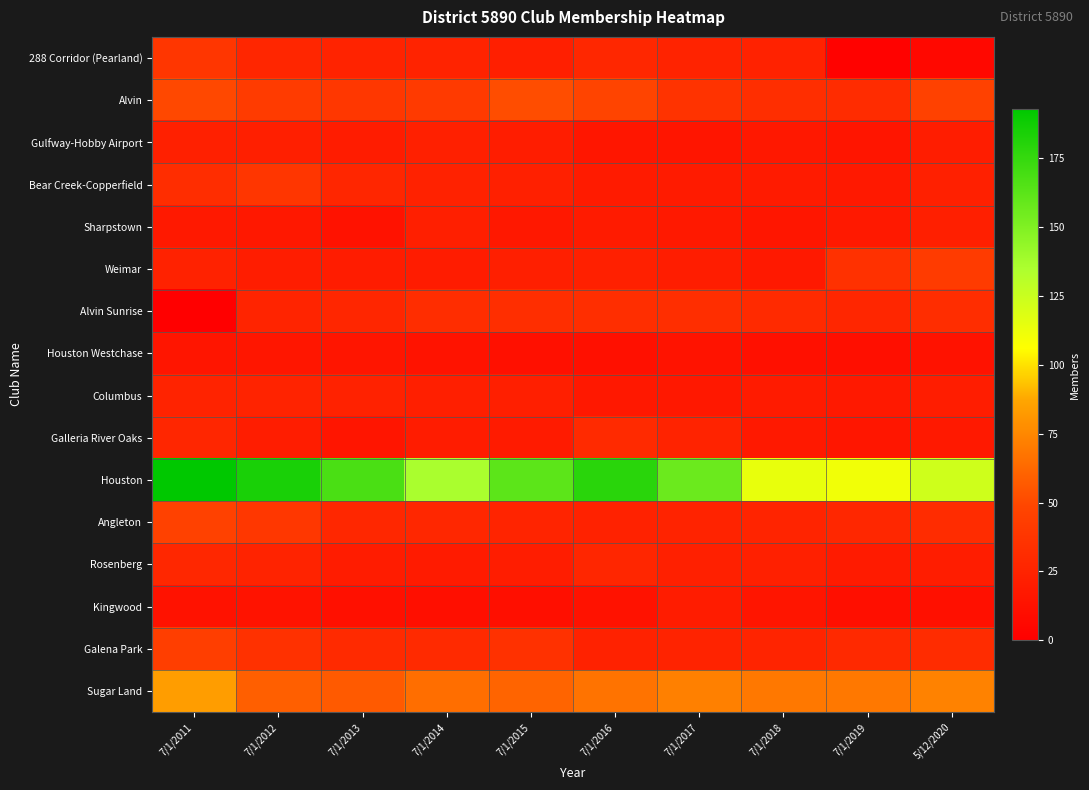

What is the total value across all series at 7/1/2013?

540